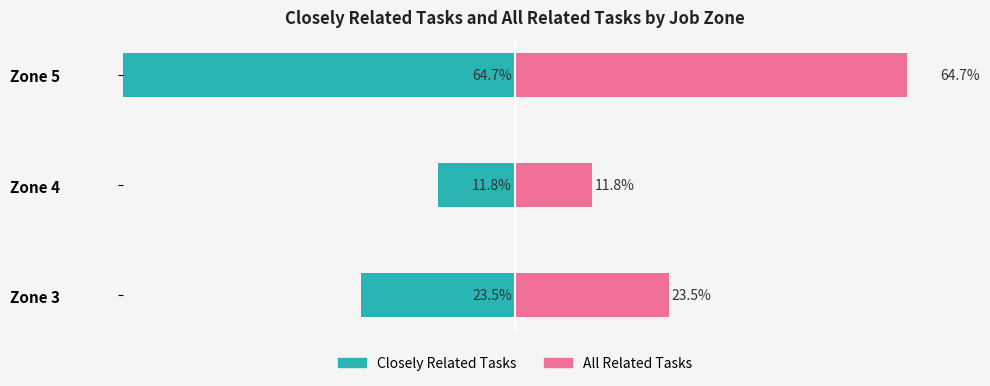

Rank the series by their maximum value, from lowest to highest.

Closely Related Tasks, All Related Tasks